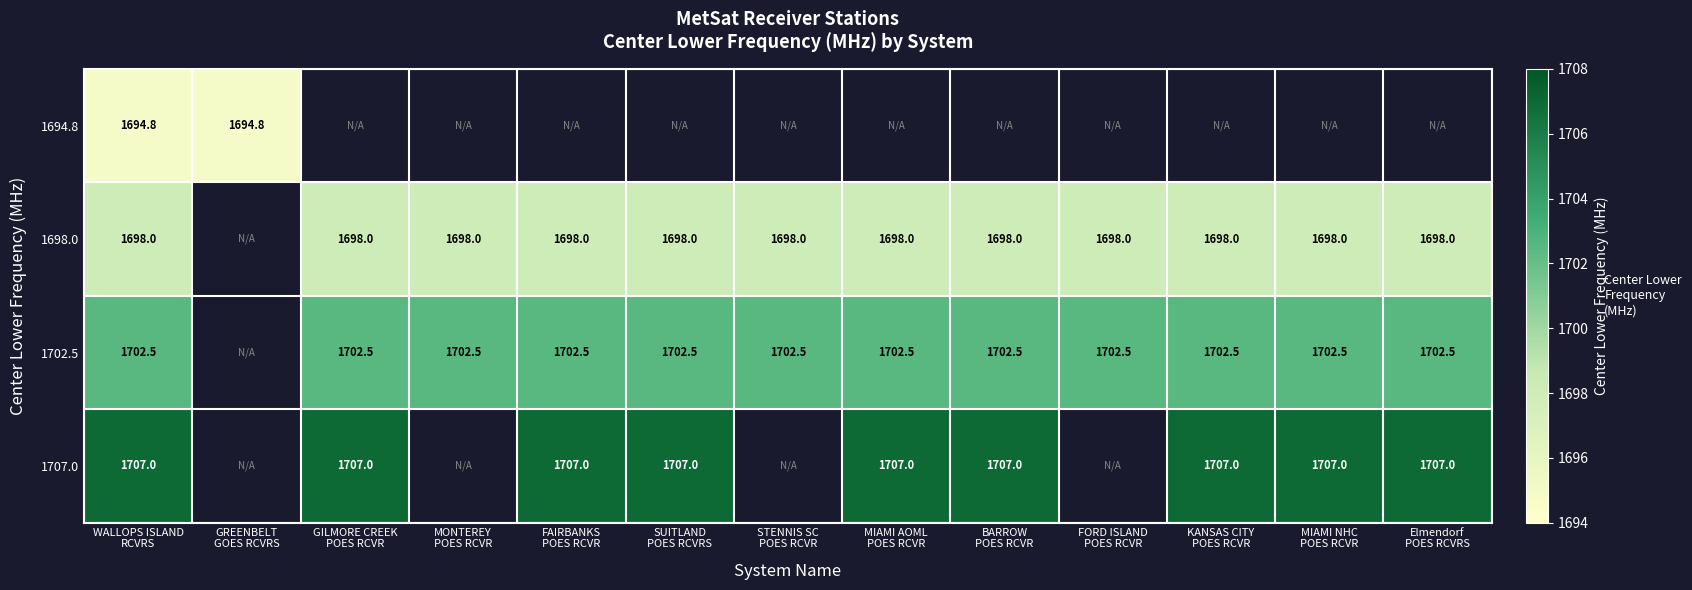

The value of 1698.0 at FORD ISLAND POES RCVR is 1698.0. True or false?

True